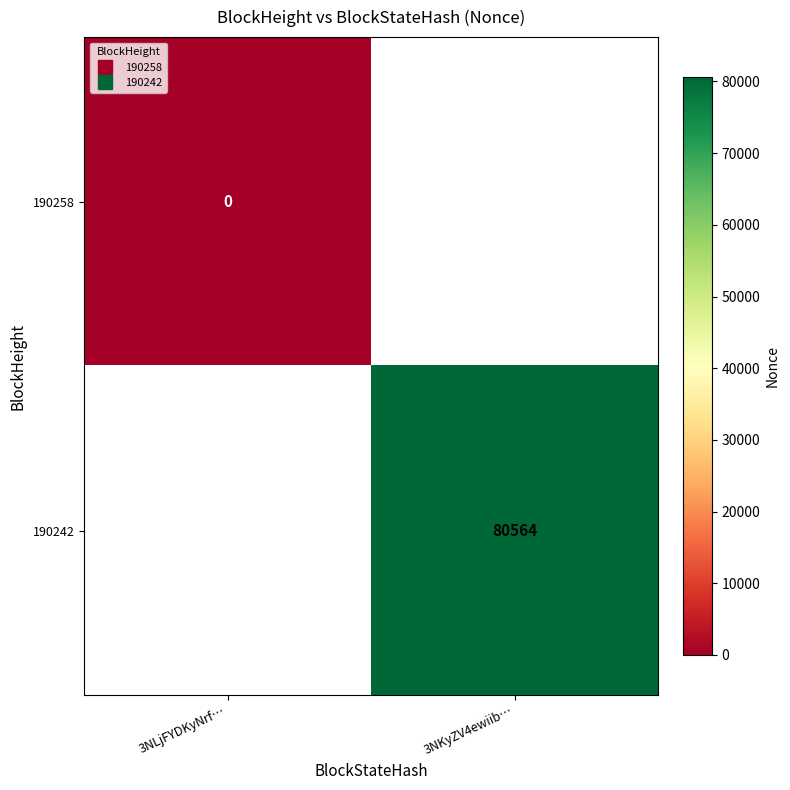

At which category does the chart reach its peak across all series?

3NKyZV4ewiib…